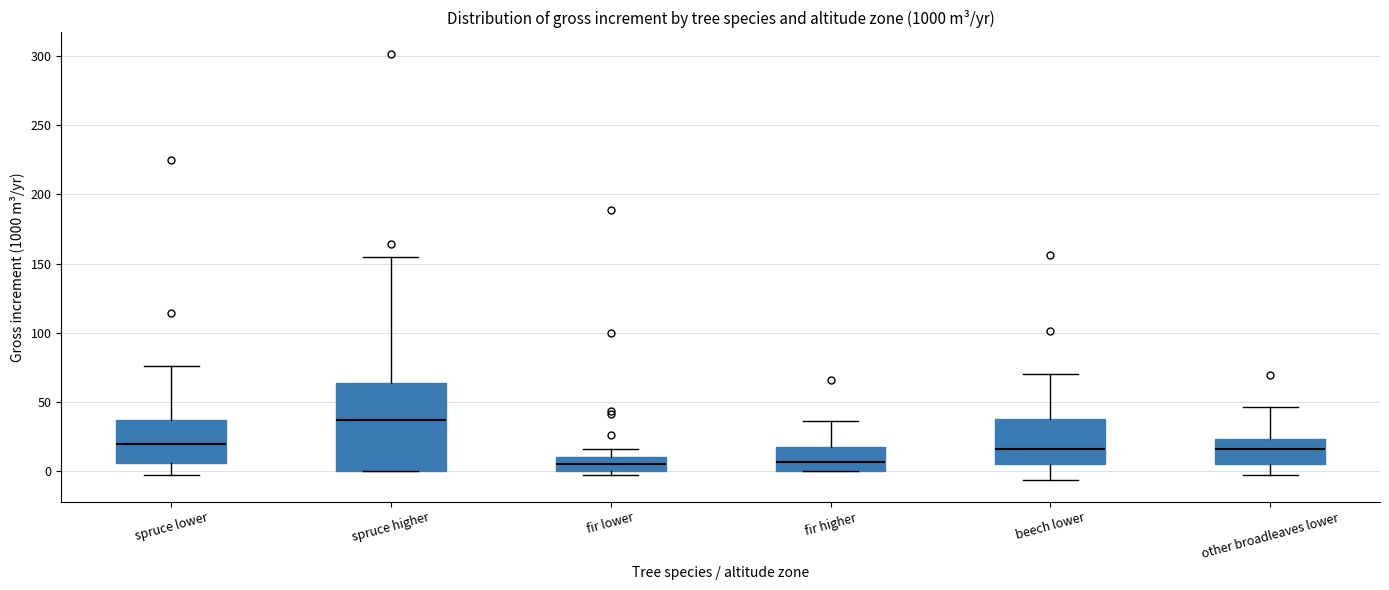

Comparing the boxes themselves (not the whiskers), which one is the tallest?

spruce higher